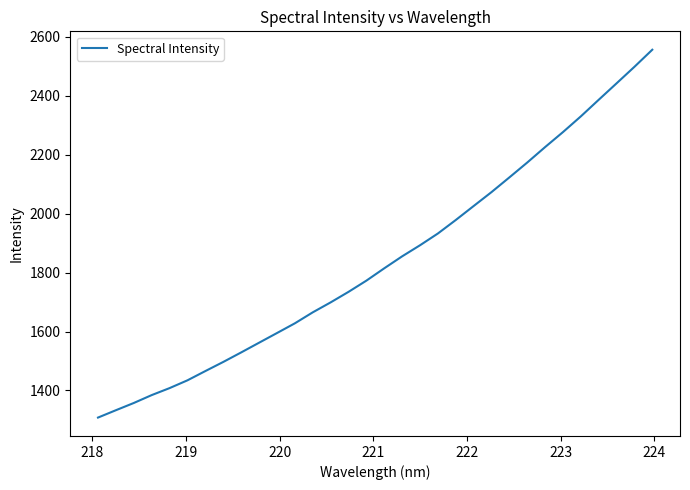

What is the difference between the maximum and minimum values?

1248.6